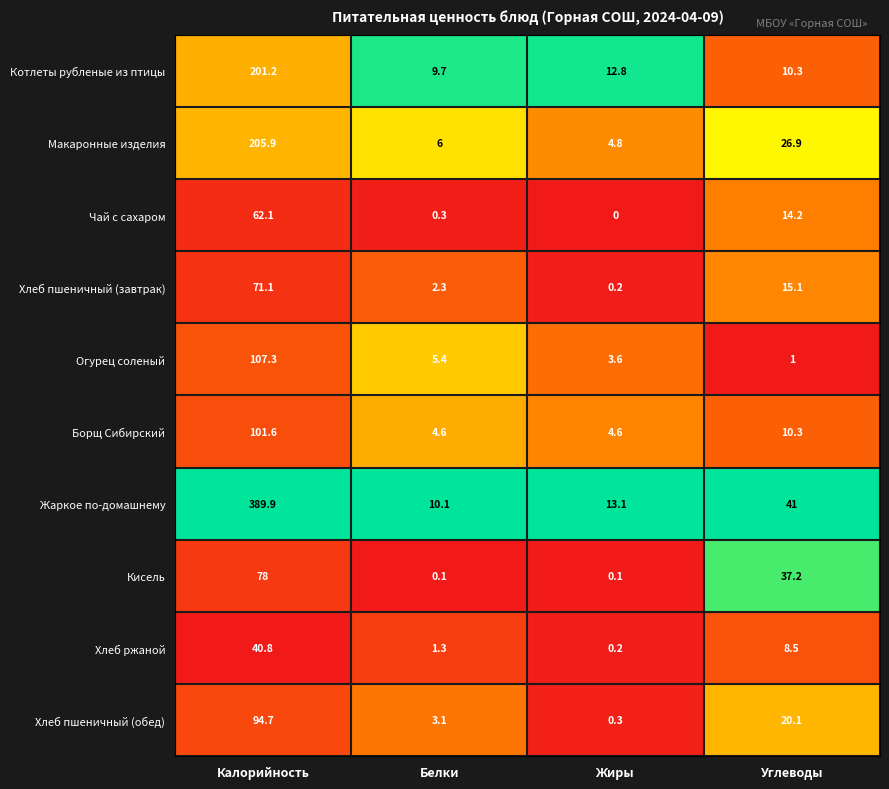

Is it true that Кисель equals 19.5 at Калорийность?

False